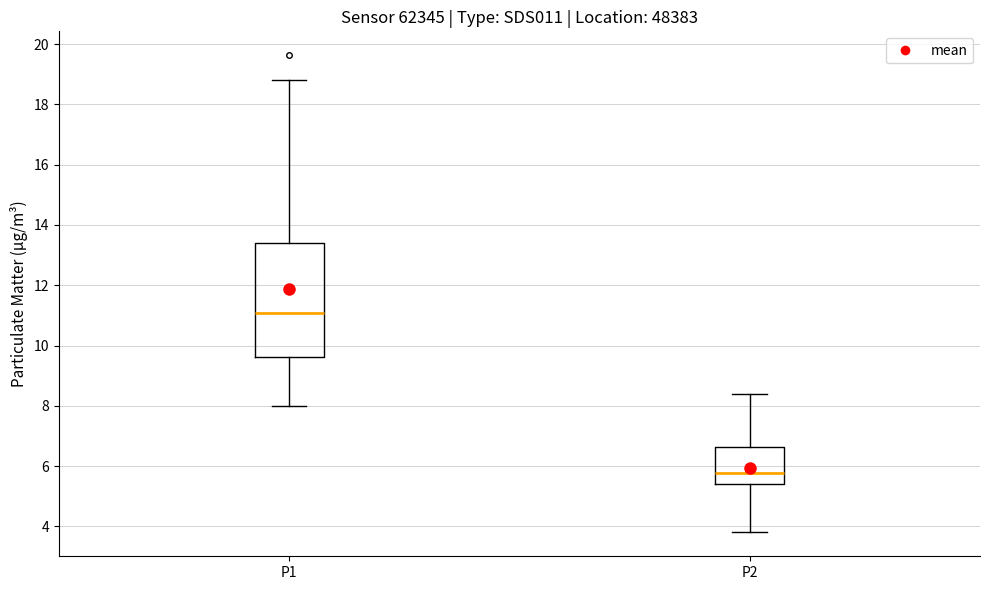

Where is the upper edge of the box for P1 on the y-axis? The values are not printed on the chart, so give them approximately, as read against the axis.

13.4